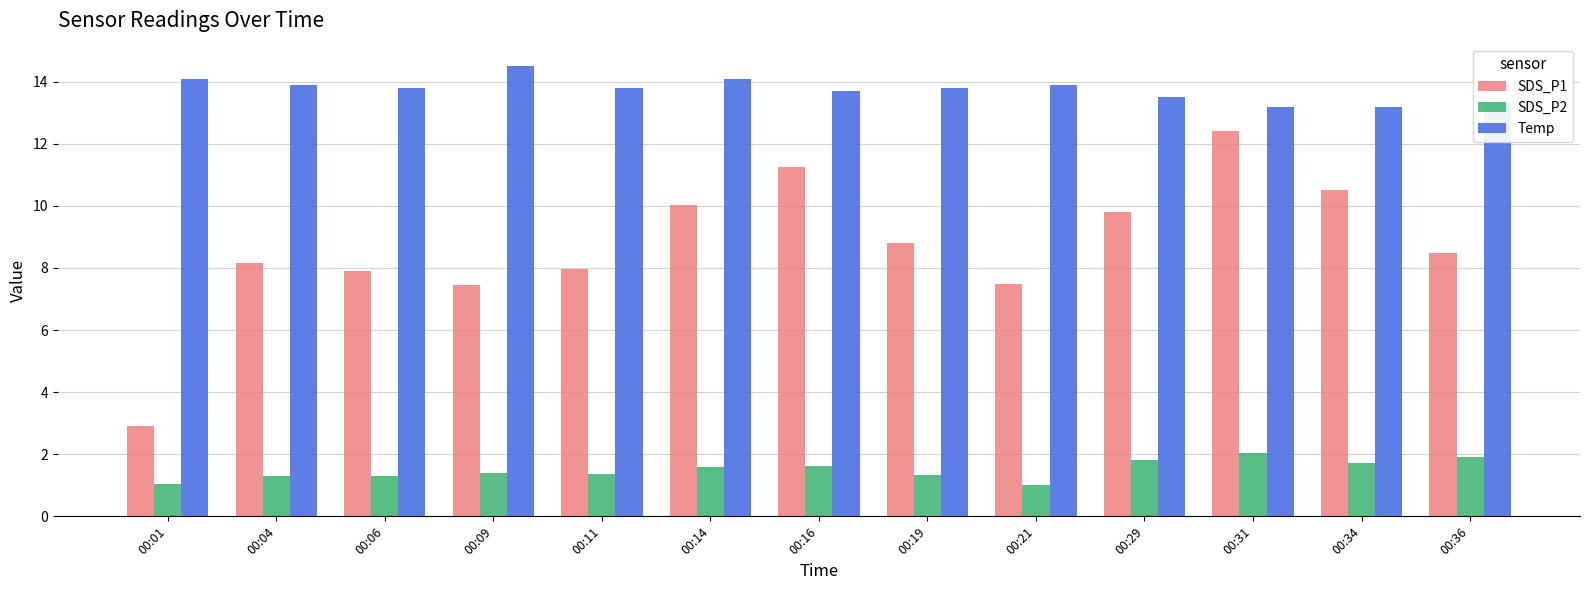

What is the lowest value of the SDS_P2 series?

1.0